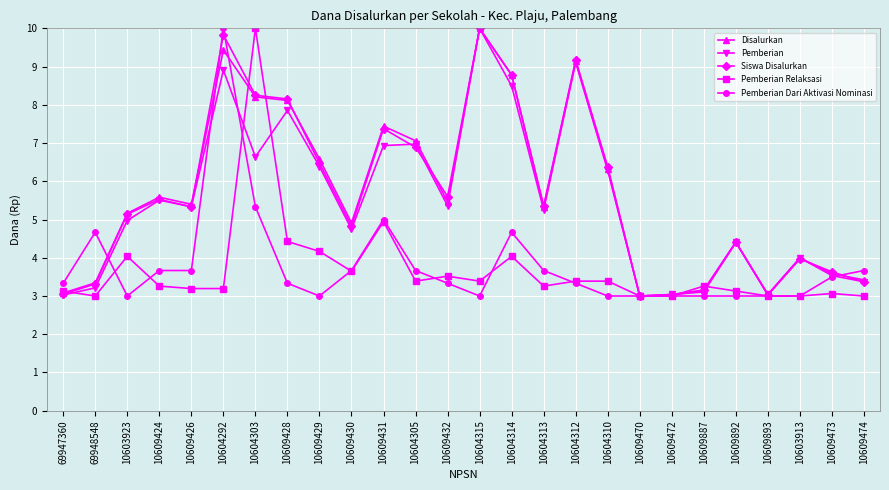

What is the greatest value displayed?

10.0